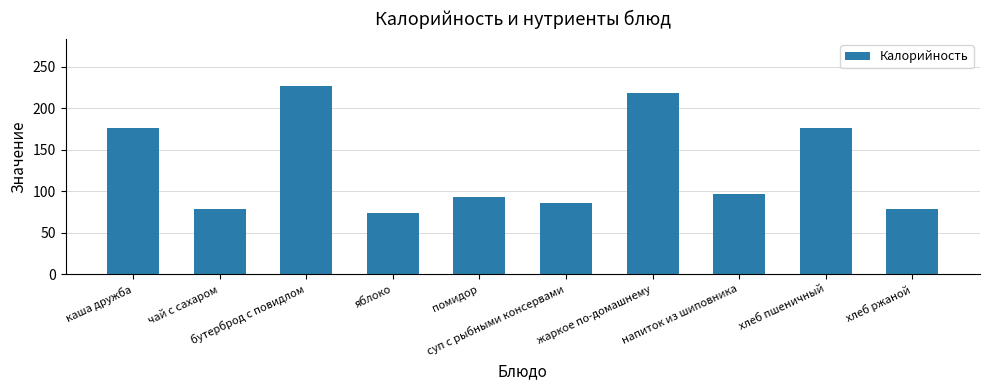

At which category does the chart reach its minimum across all series?

яблоко